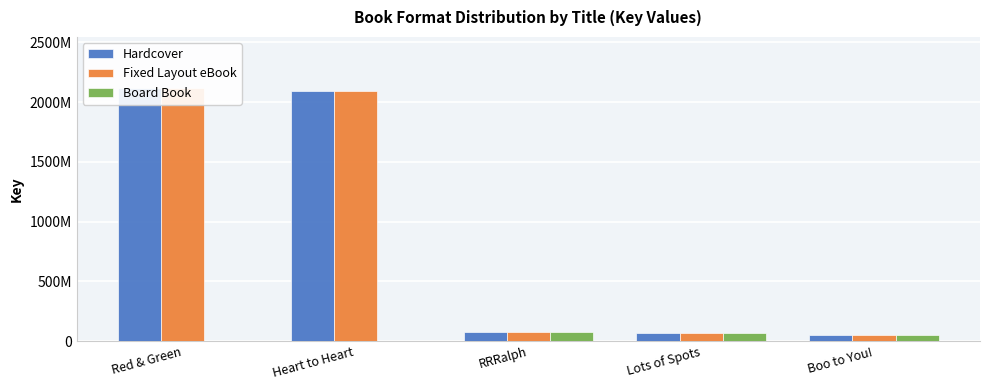

How many series are shown in this chart?

3